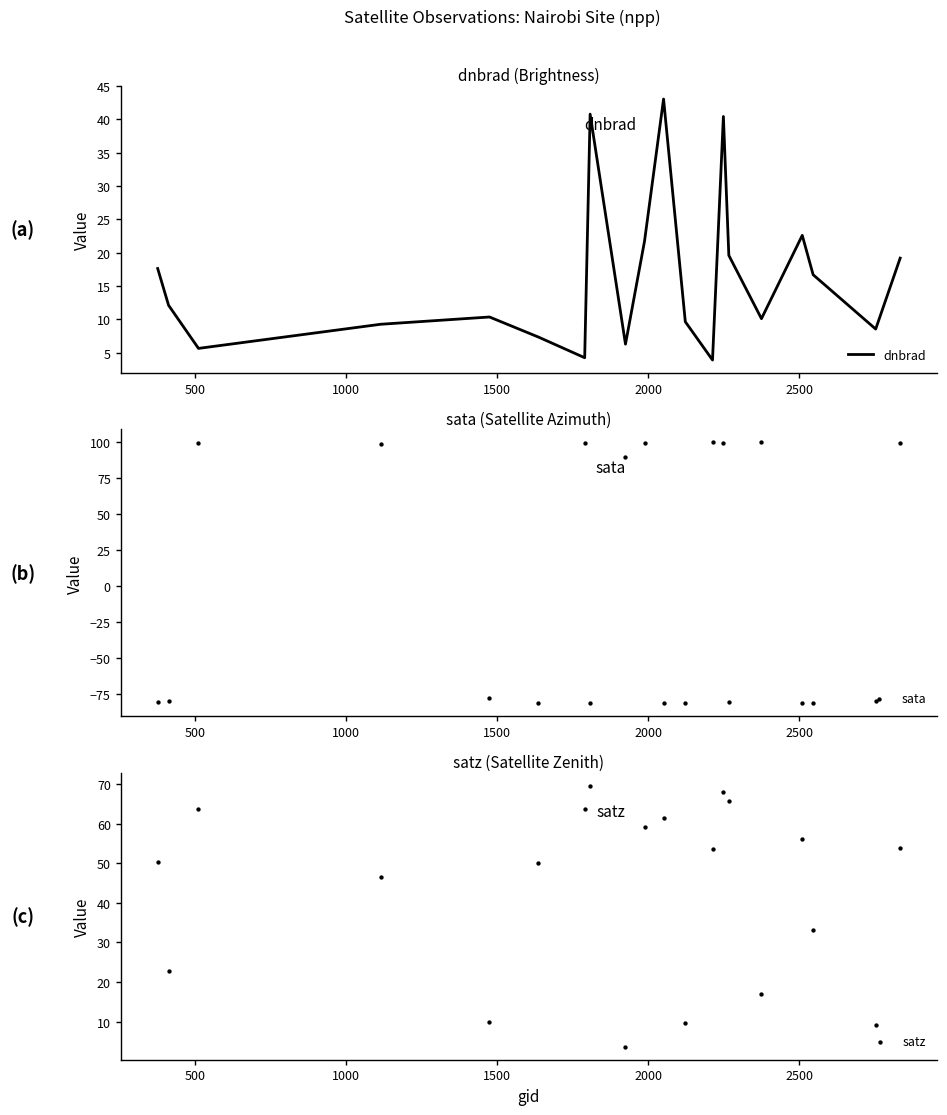

What are all the series names shown in the legend?

dnbrad, sata, satz